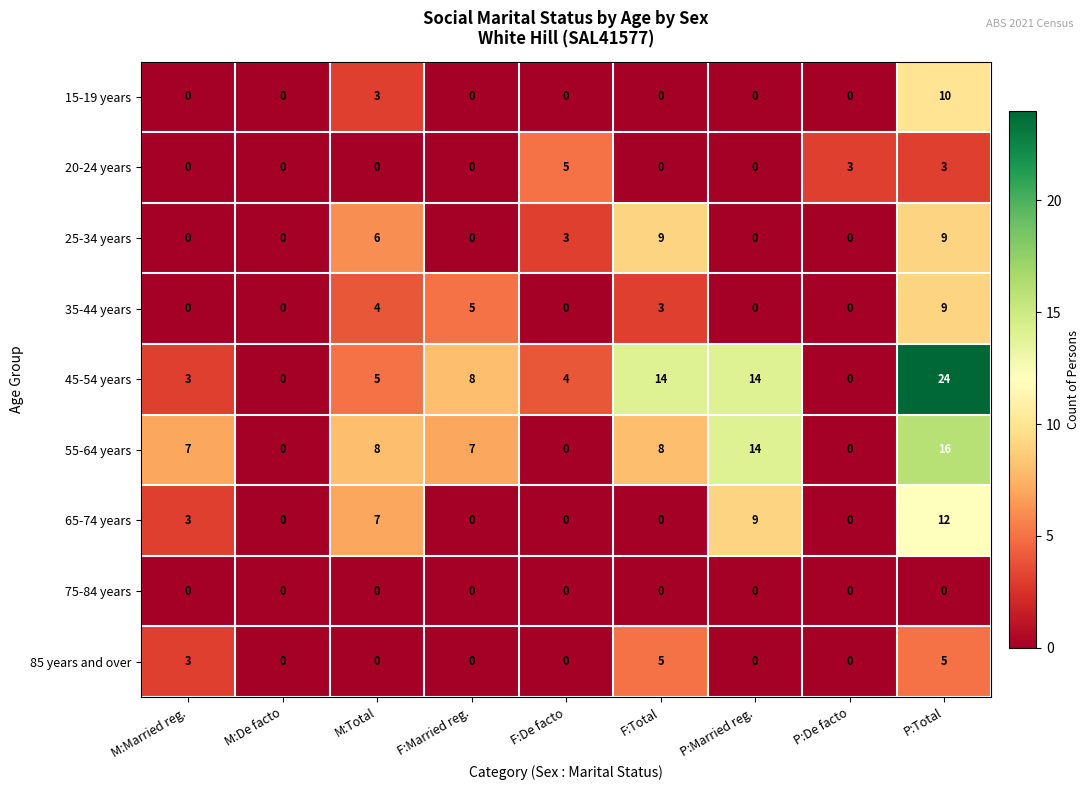

What is the total value across all series at P:Total?

88